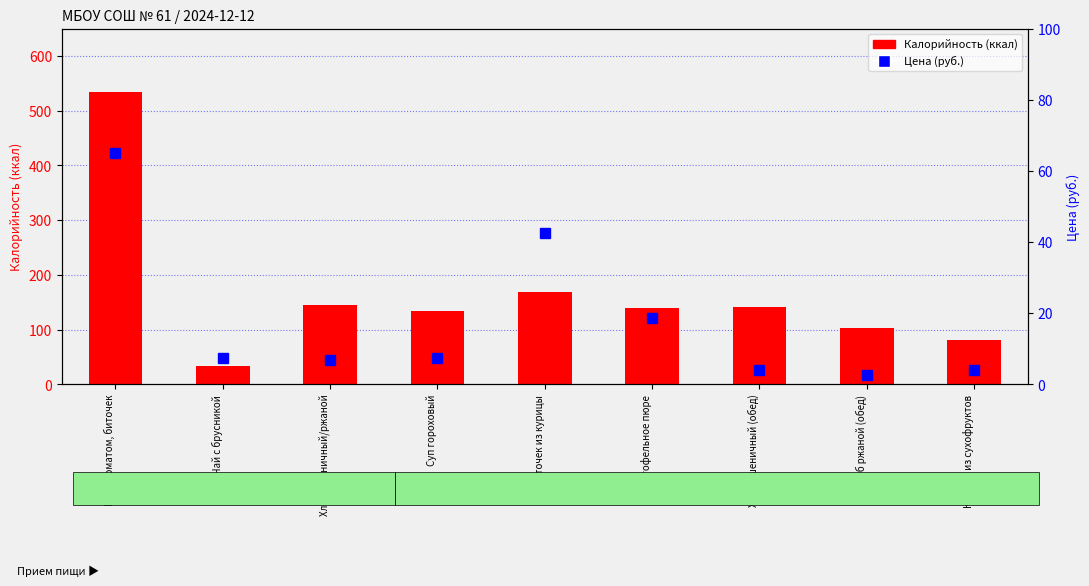

What is the label of the 3rd bar from the right?

Хлеб пшеничный (обед)